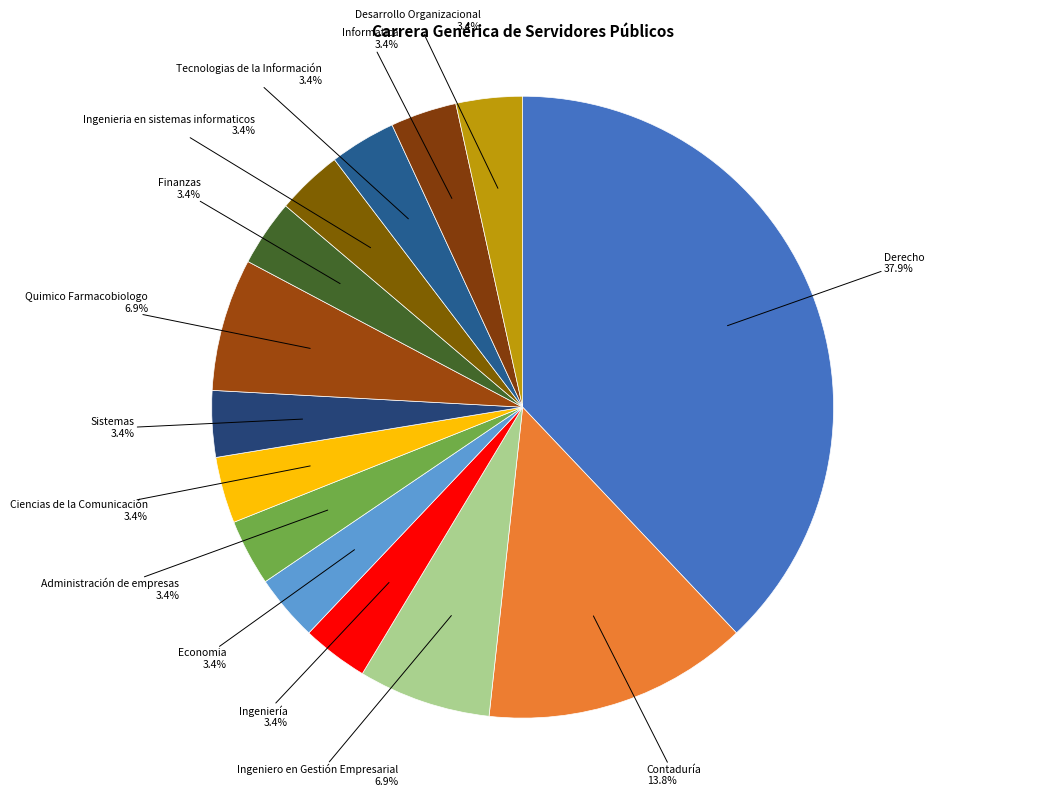

To the nearest percent, what is the average slice percentage?

7%